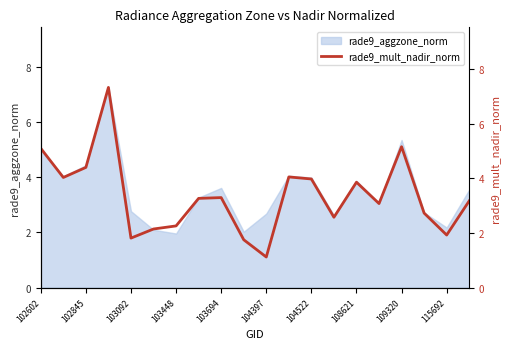

How many values are below 3?

8